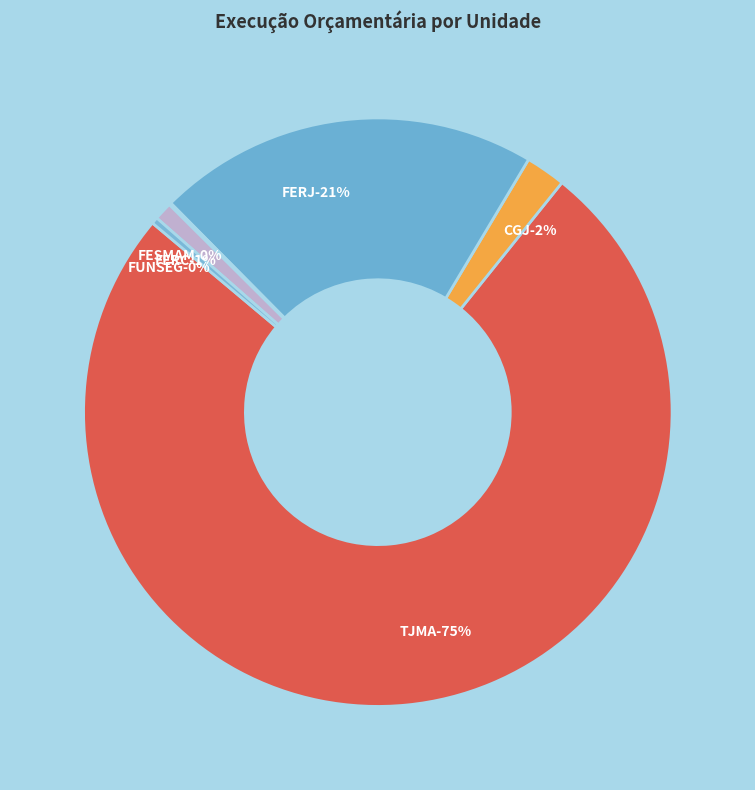

Combined, what portion of the pie is FERJ and CGJ?

23.2%